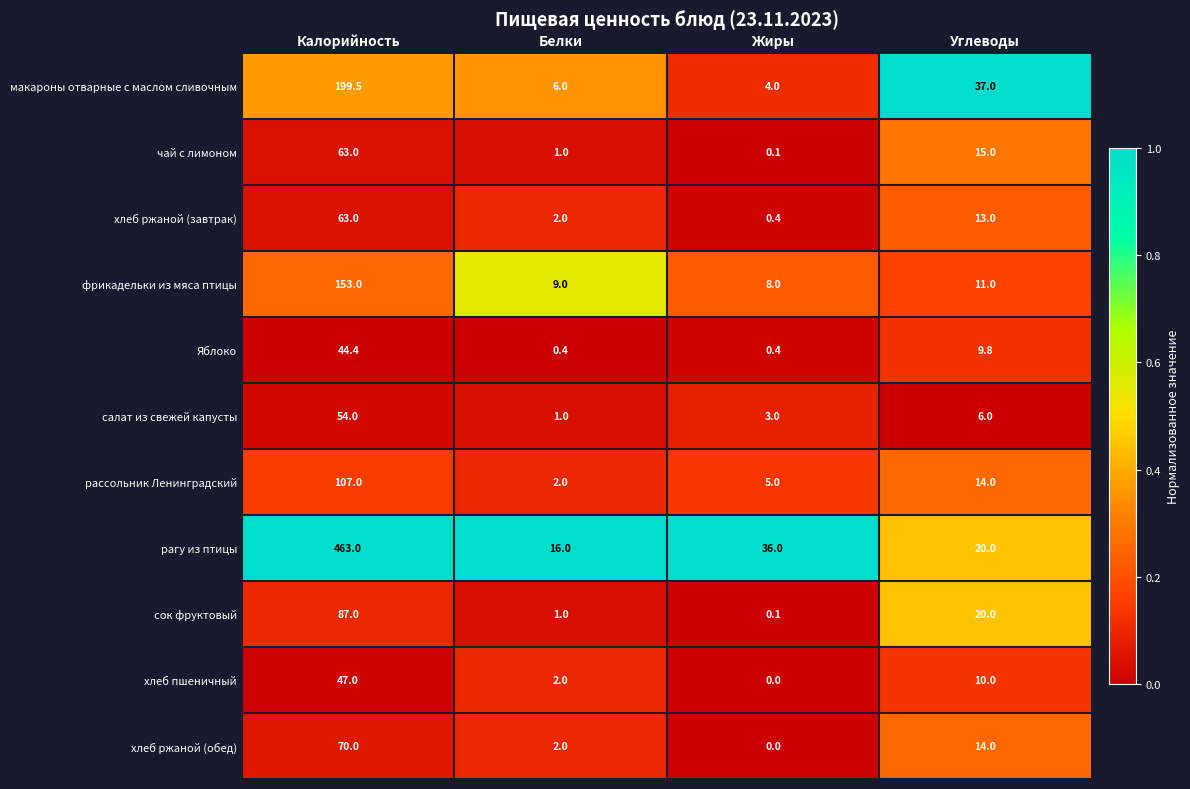

At which label does хлеб ржаной (завтрак) first exceed 13?

Калорийность